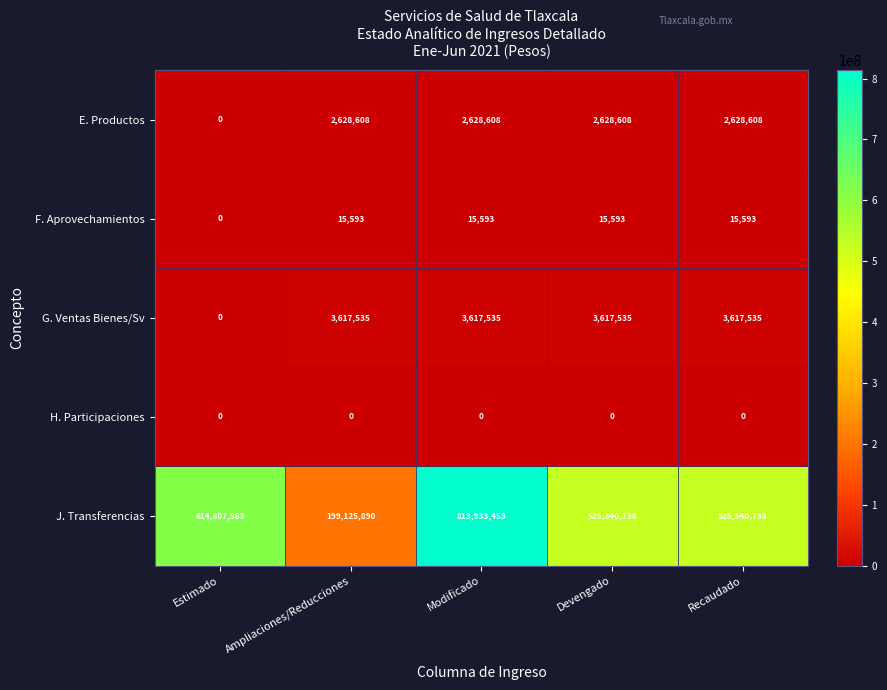

Rank the series by their maximum value, from lowest to highest.

H. Participaciones, F. Aprovechamientos, E. Productos, G. Ventas Bienes/Sv, J. Transferencias